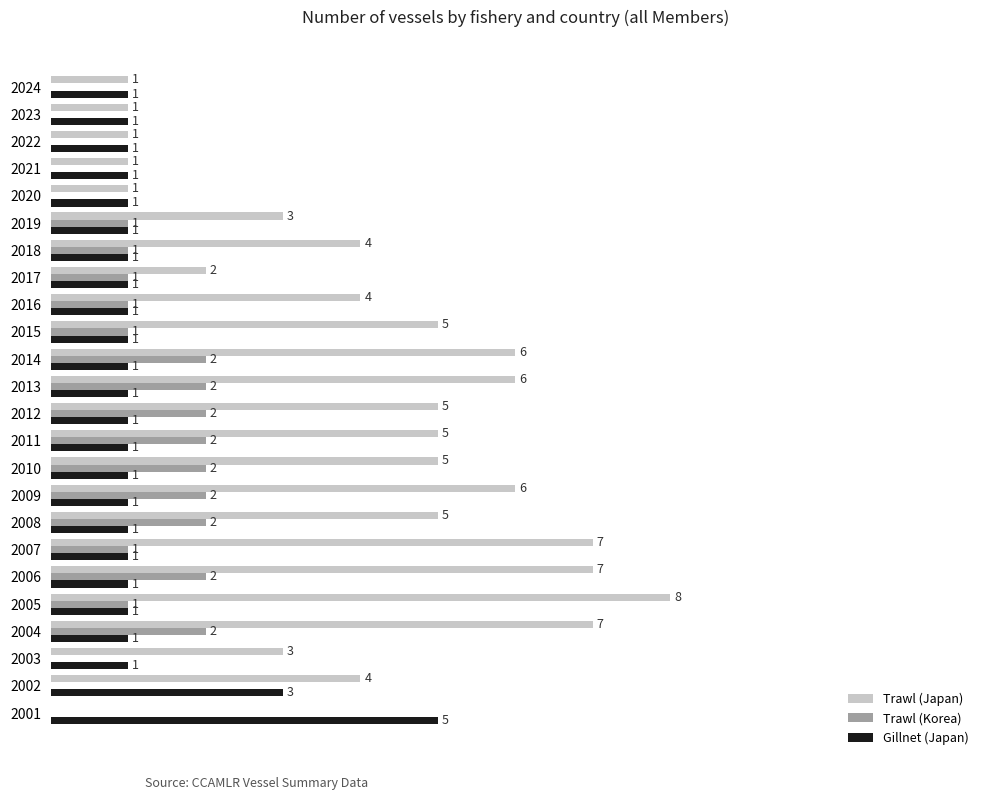

Which series changed the most between 2003 and 2014?

Trawl (Japan)